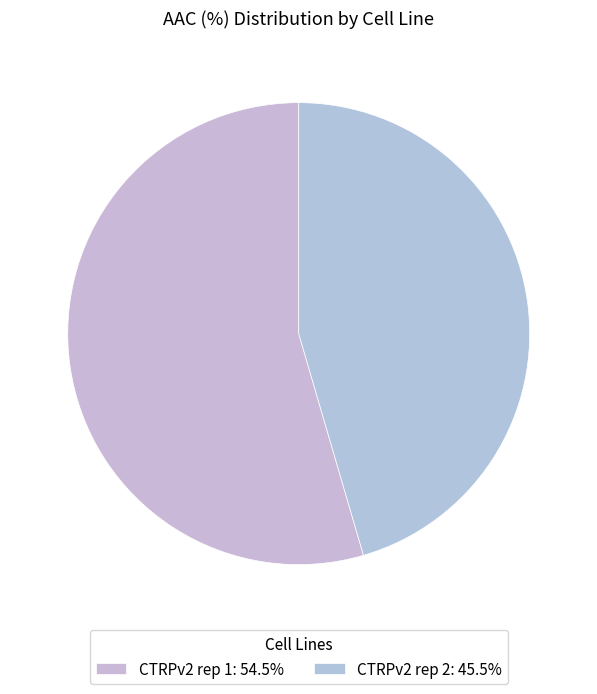

What is the largest slice in the pie chart?

CTRPv2 rep 1